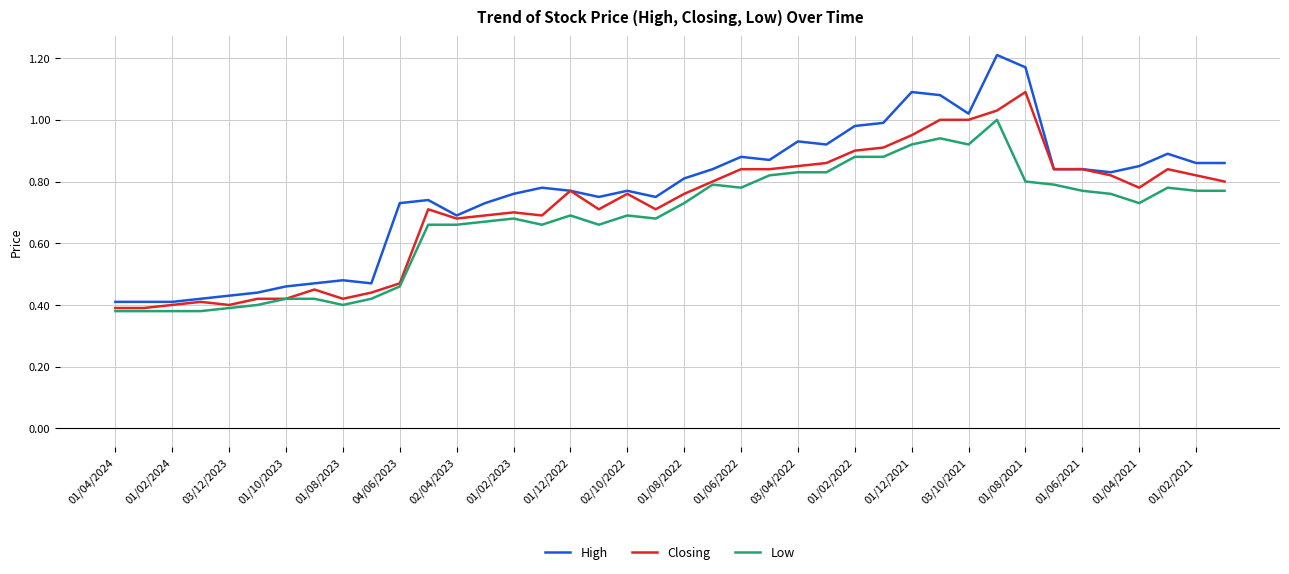

Rank the series by their maximum value, from lowest to highest.

Low, Closing, High